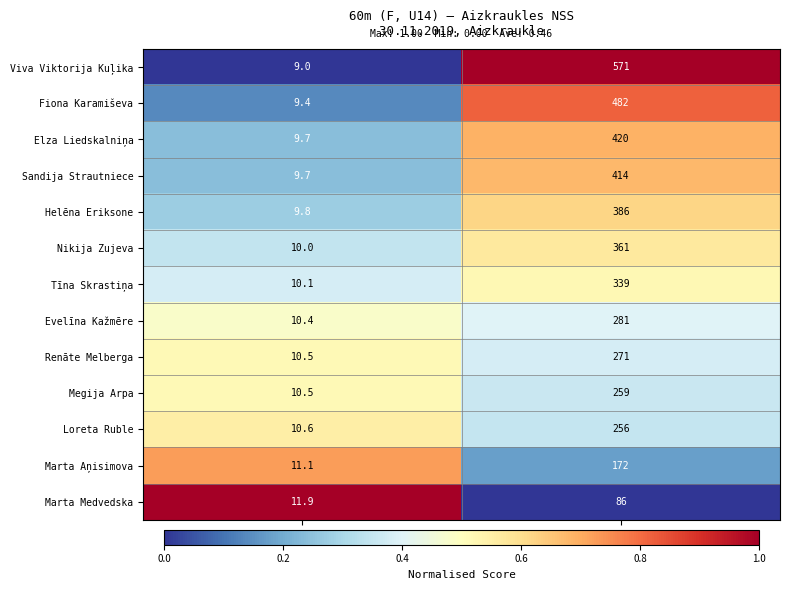

Reading right to left, transcribe all the data shown in this chart.

Viva Viktorija Kuļika: WA Score=571.0	Result (s)=9.0
Fiona Karamiševa: WA Score=482.0	Result (s)=9.4
Elza Liedskalniņa: WA Score=420.0	Result (s)=9.7
Sandija Strautniece: WA Score=414.0	Result (s)=9.7
Helēna Eriksone: WA Score=386.0	Result (s)=9.8
Nikija Zujeva: WA Score=361.0	Result (s)=10.0
Tīna Skrastiņa: WA Score=339.0	Result (s)=10.1
Evelīna Kažmēre: WA Score=281.0	Result (s)=10.4
Renāte Melberga: WA Score=271.0	Result (s)=10.5
Megija Arpa: WA Score=259.0	Result (s)=10.5
Loreta Ruble: WA Score=256.0	Result (s)=10.6
Marta Aņisimova: WA Score=172.0	Result (s)=11.1
Marta Medvedska: WA Score=86.0	Result (s)=11.9